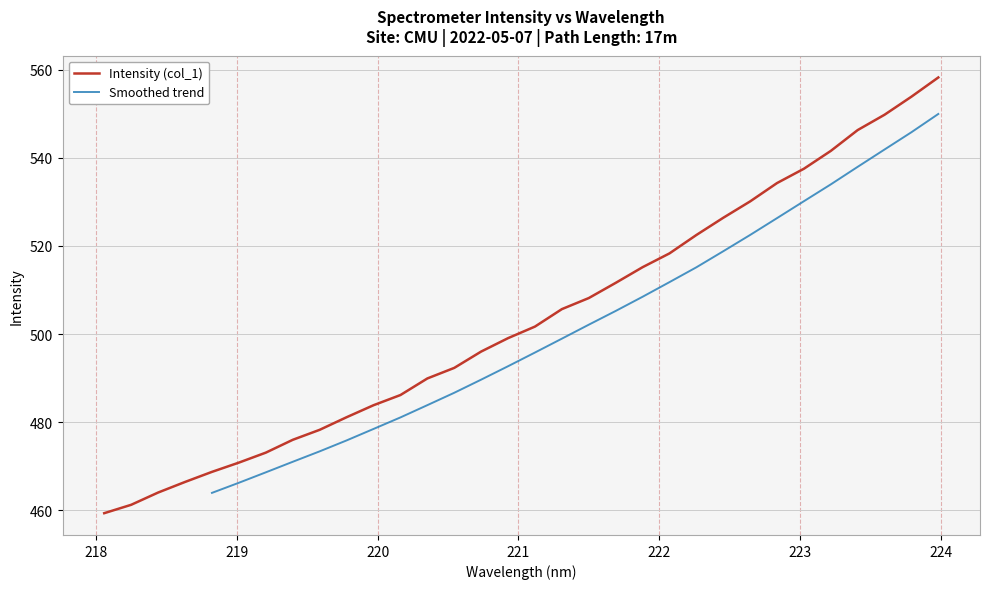

Does the chart display data point markers on the line(s)?

No